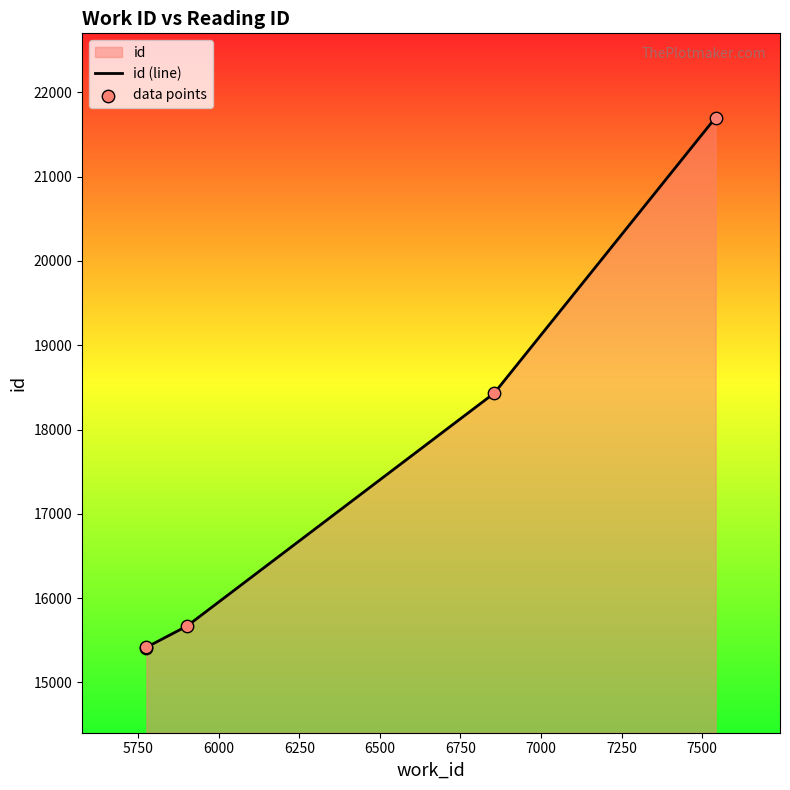

Which series has the widest spread of Y values?

id (line)